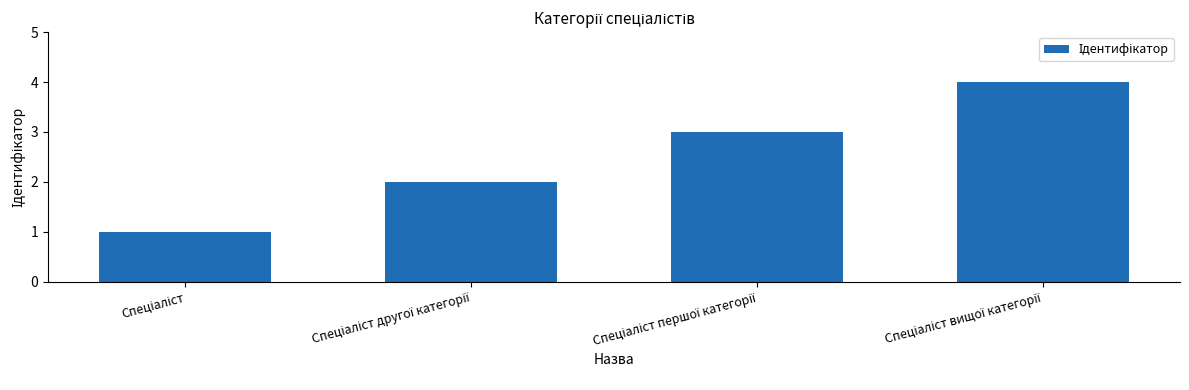

What is the difference between the maximum and minimum values?

3